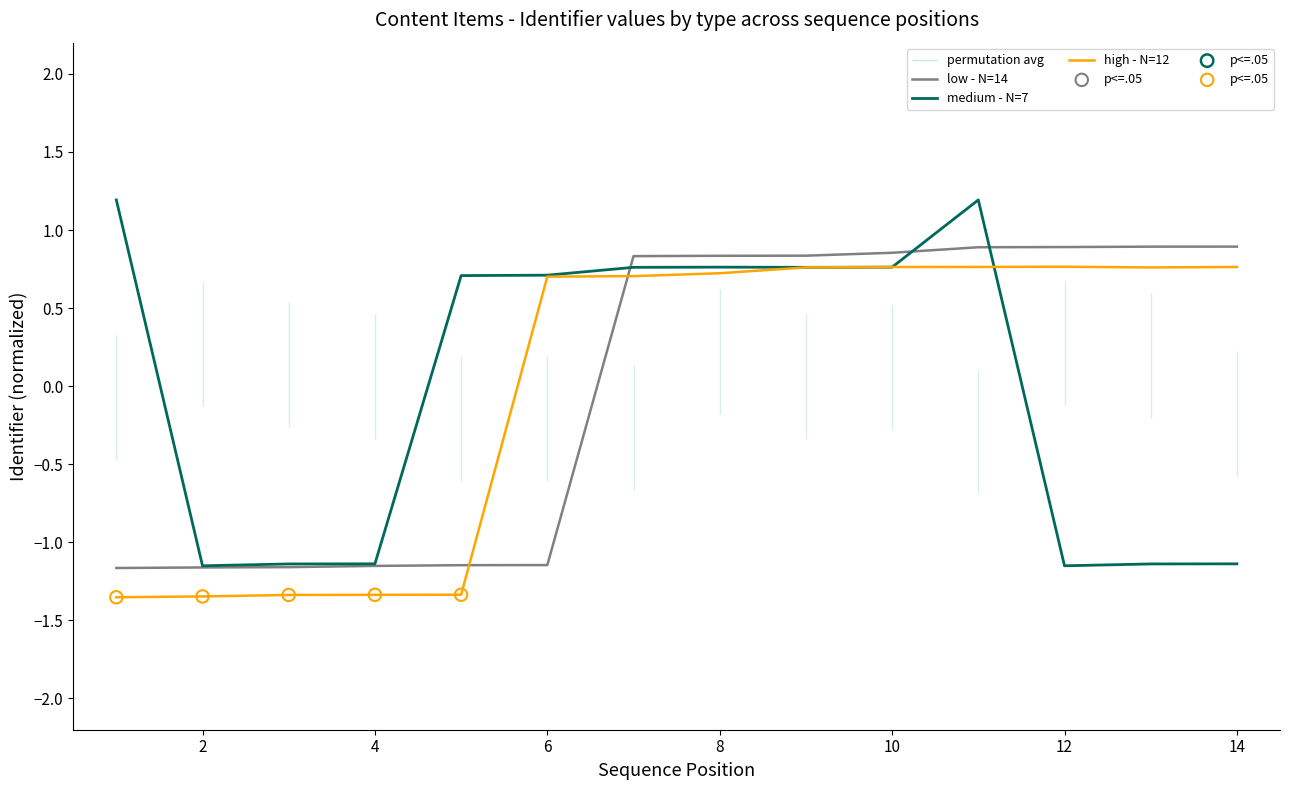

Is the value of Exercises (N=7) at 1 greater than the value of Texts (N=14) at 10?

Yes